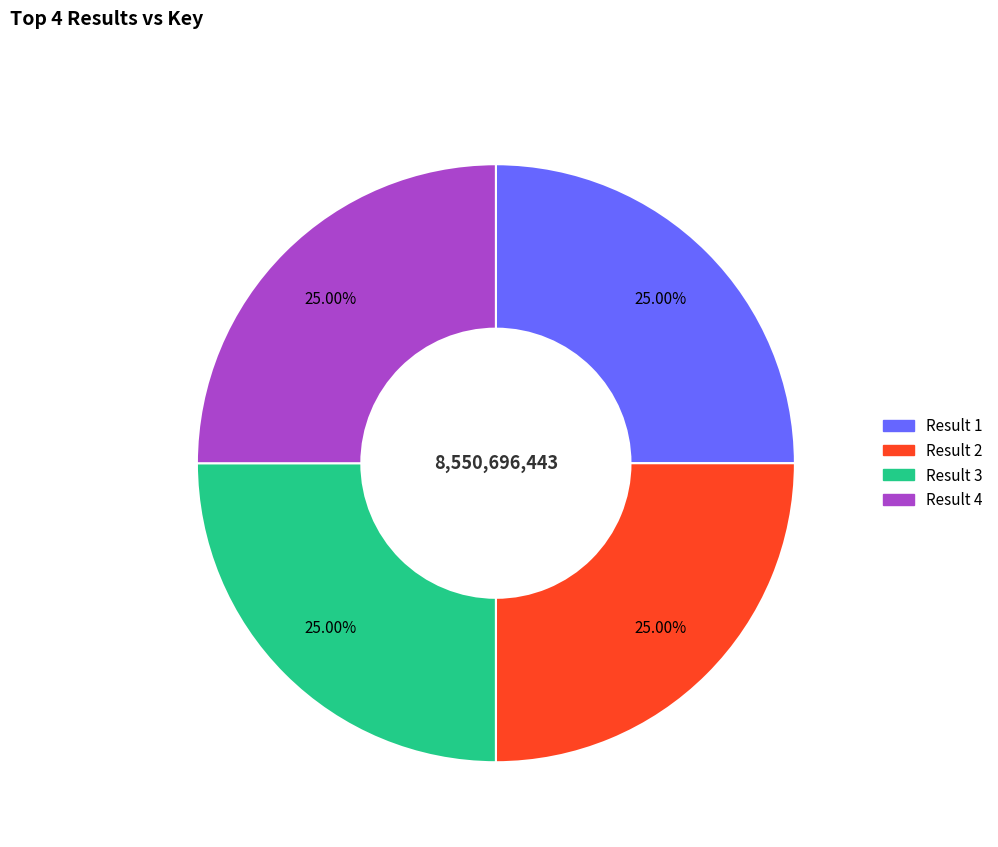

Is there a majority slice in this chart?

No